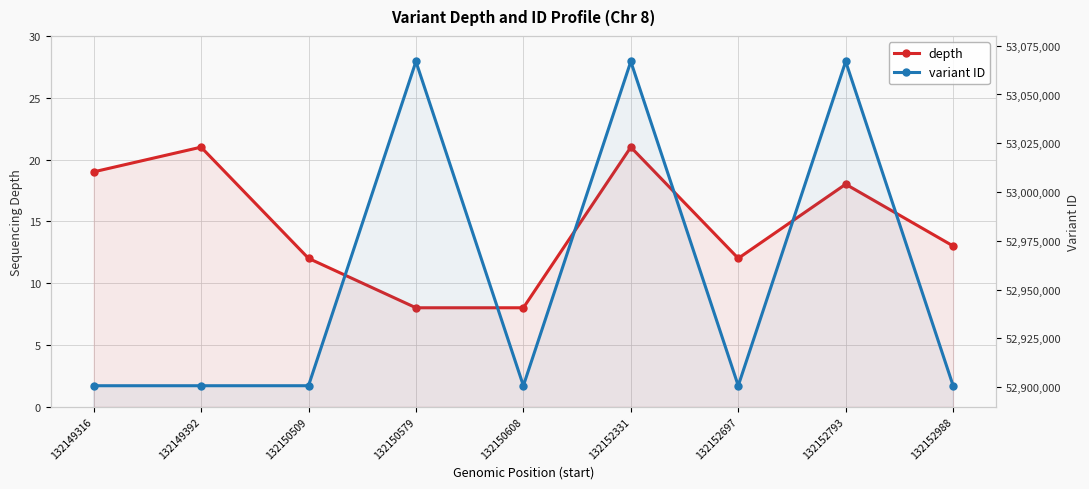

What is the total value across all series at 132150608?

52900722